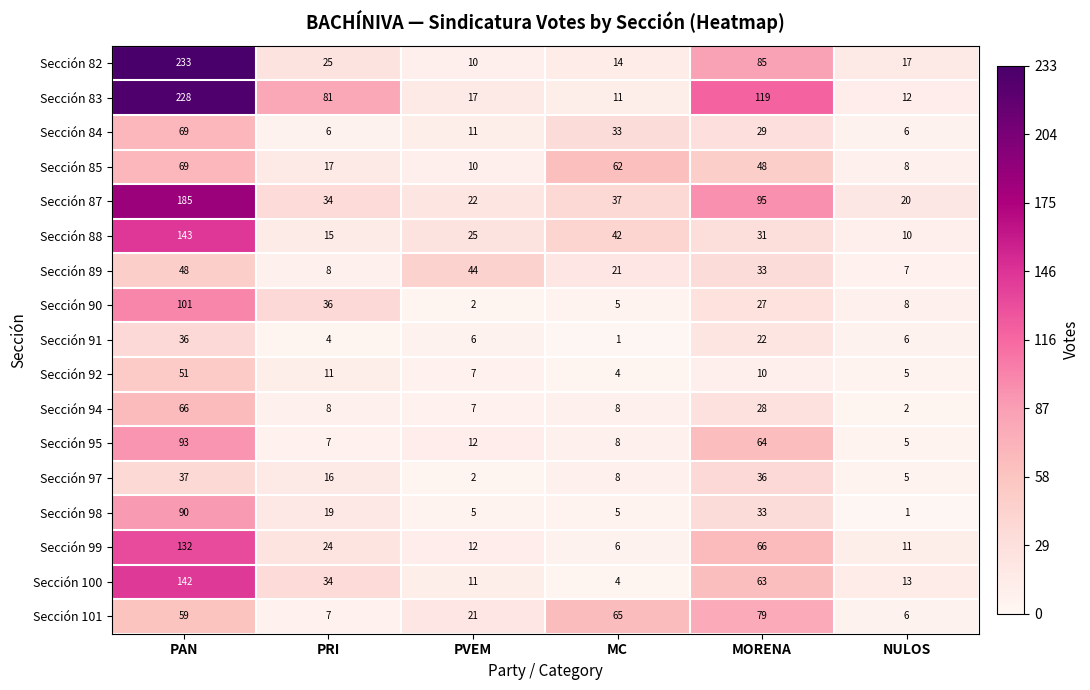

What is the sum of all Sección 98 values?

153